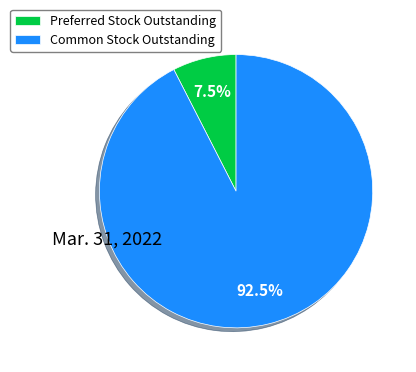

How many slices are in this pie chart?

2